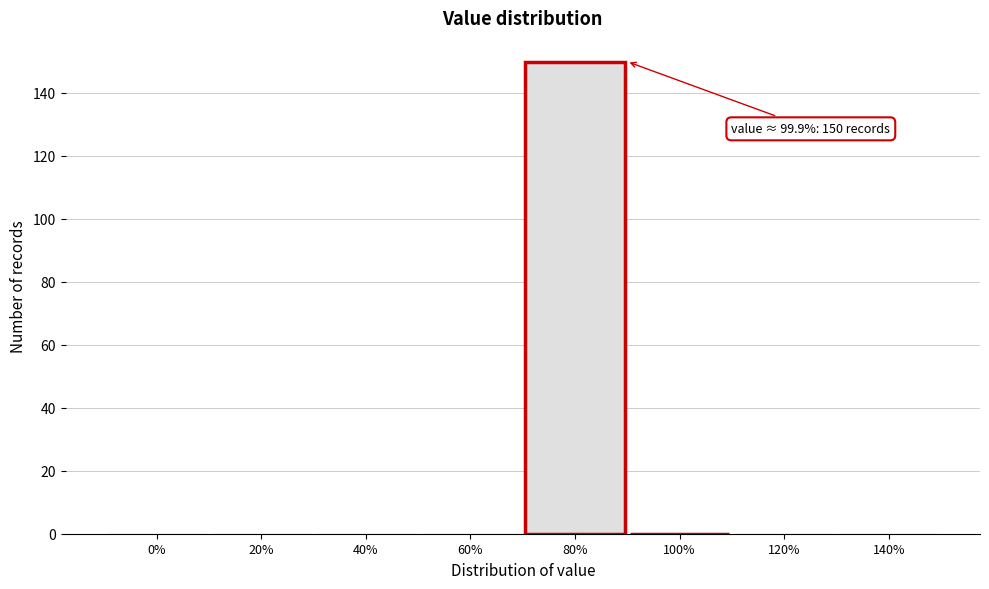

Reading right to left, extract all data points from this chart.

140%=0	120%=0	100%=0	80%=150	60%=0	40%=0	20%=0	0%=0